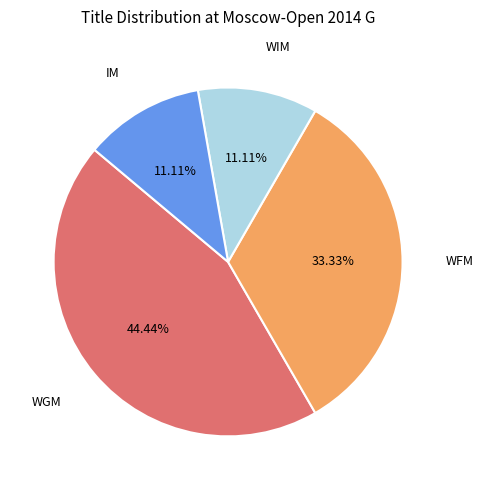

How many segments does this pie chart have?

4